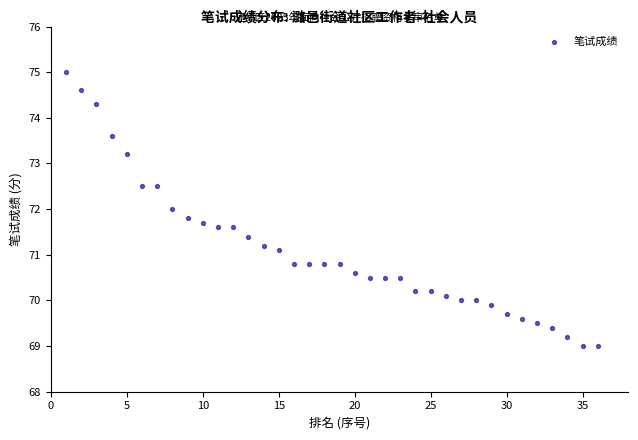

What is the range of X values (max minus min)?

35.0